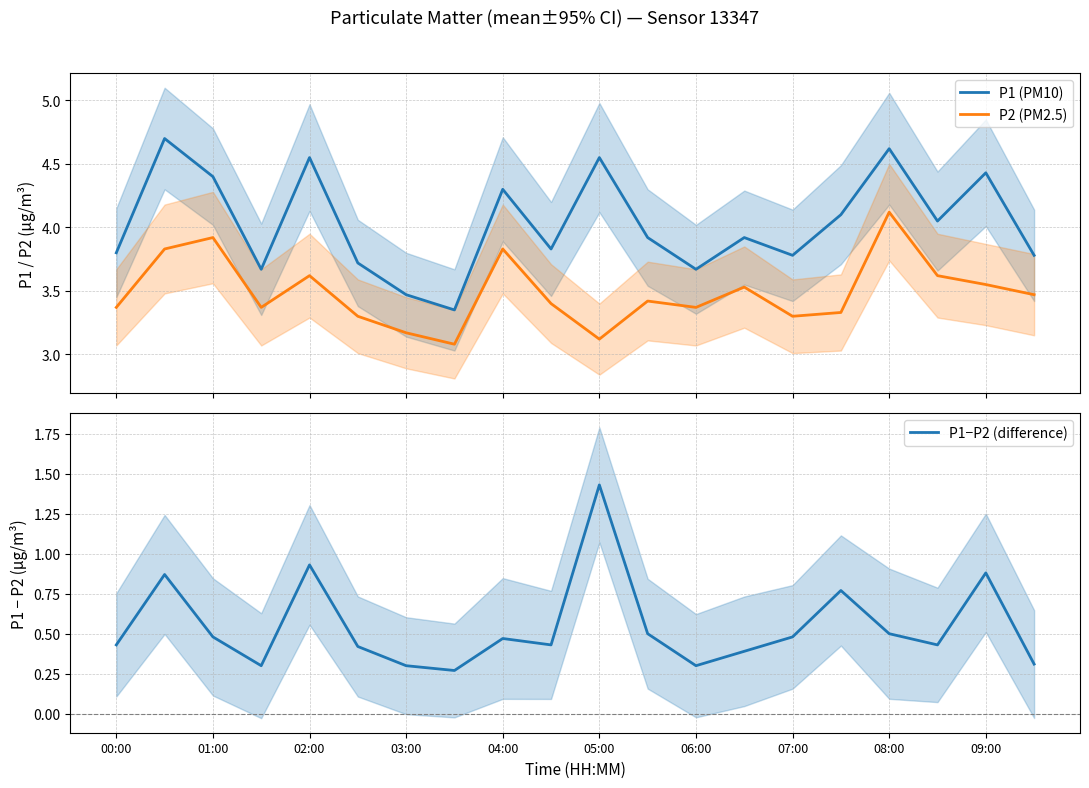

True or false: P1 (PM10) and P2 (PM2.5) intersect in this chart.

False